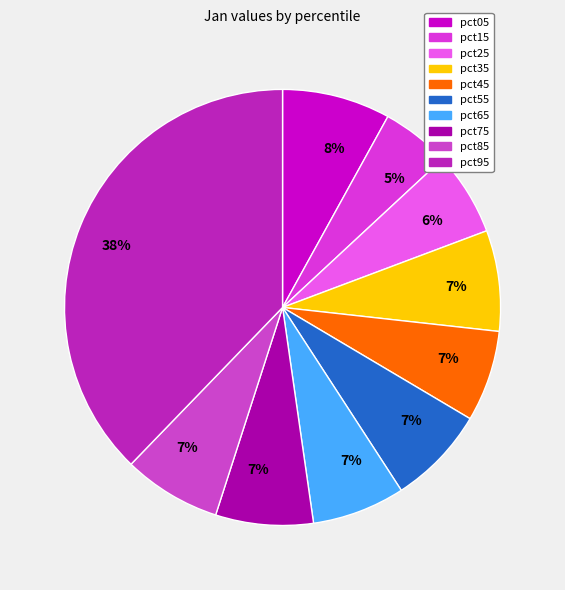

How many slices are in this pie chart?

10